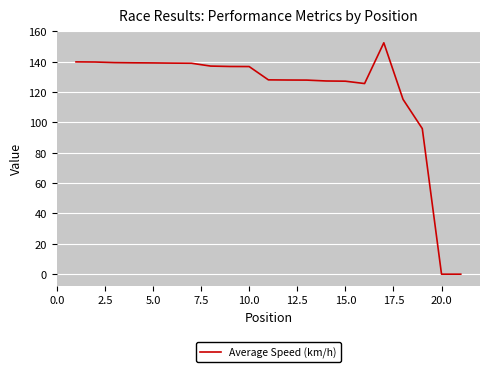

What is the difference between the maximum and minimum values?

152.4